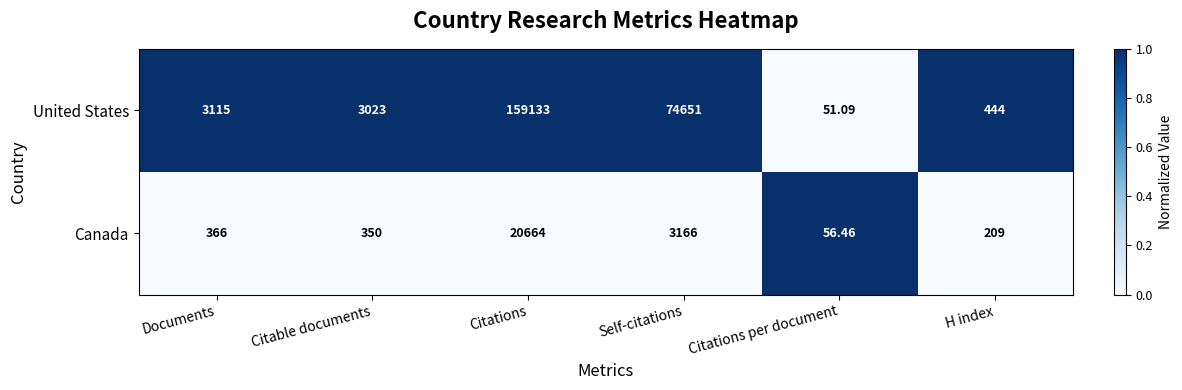

Which series has the widest spread of values?

United States